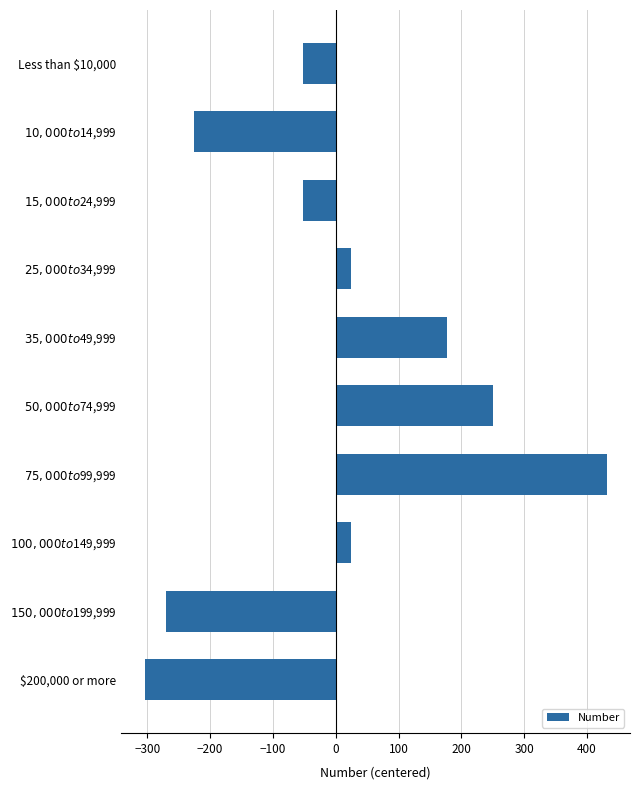

What is the value of the 6th bar from the top?

249.5